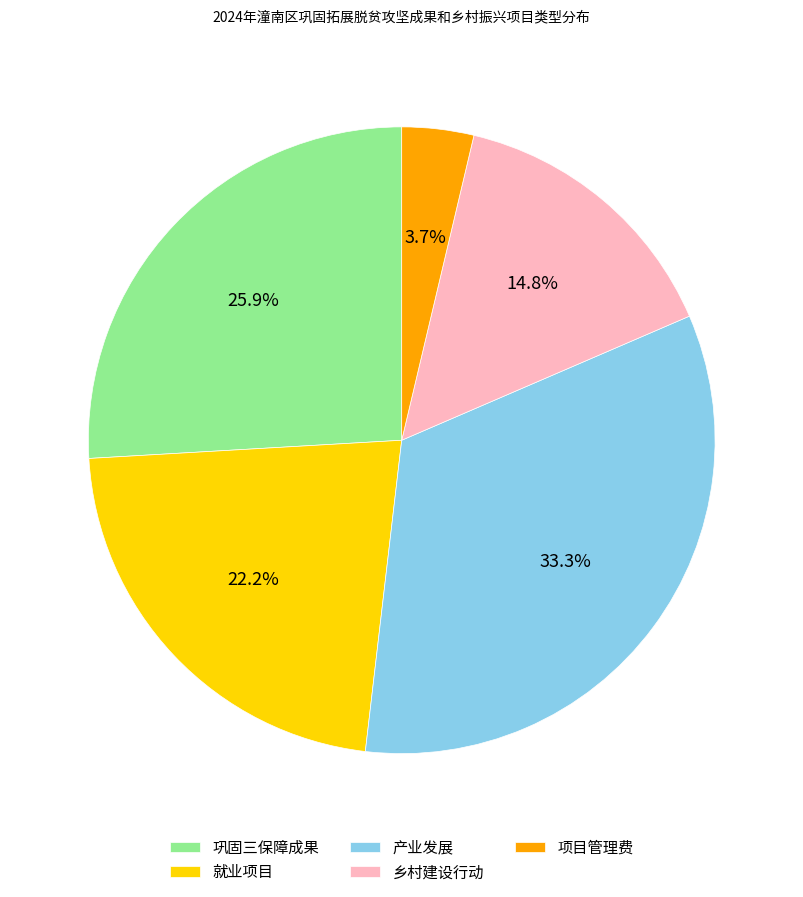

What is the largest slice in the pie chart?

产业发展